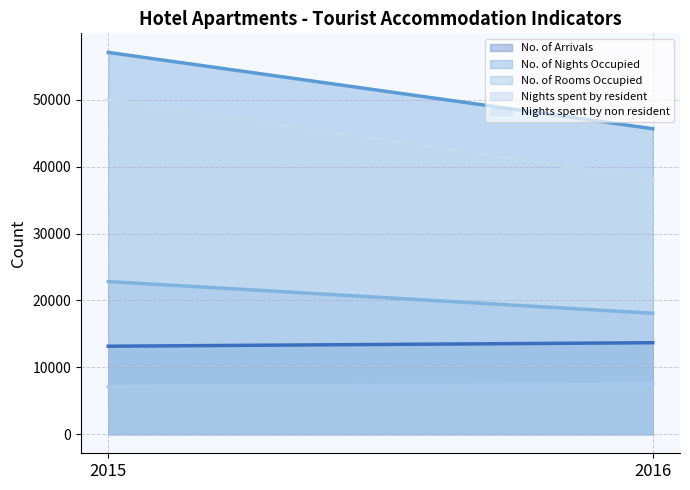

What is the difference between the maximum and minimum values in the No. of Rooms Occupied series?

4746